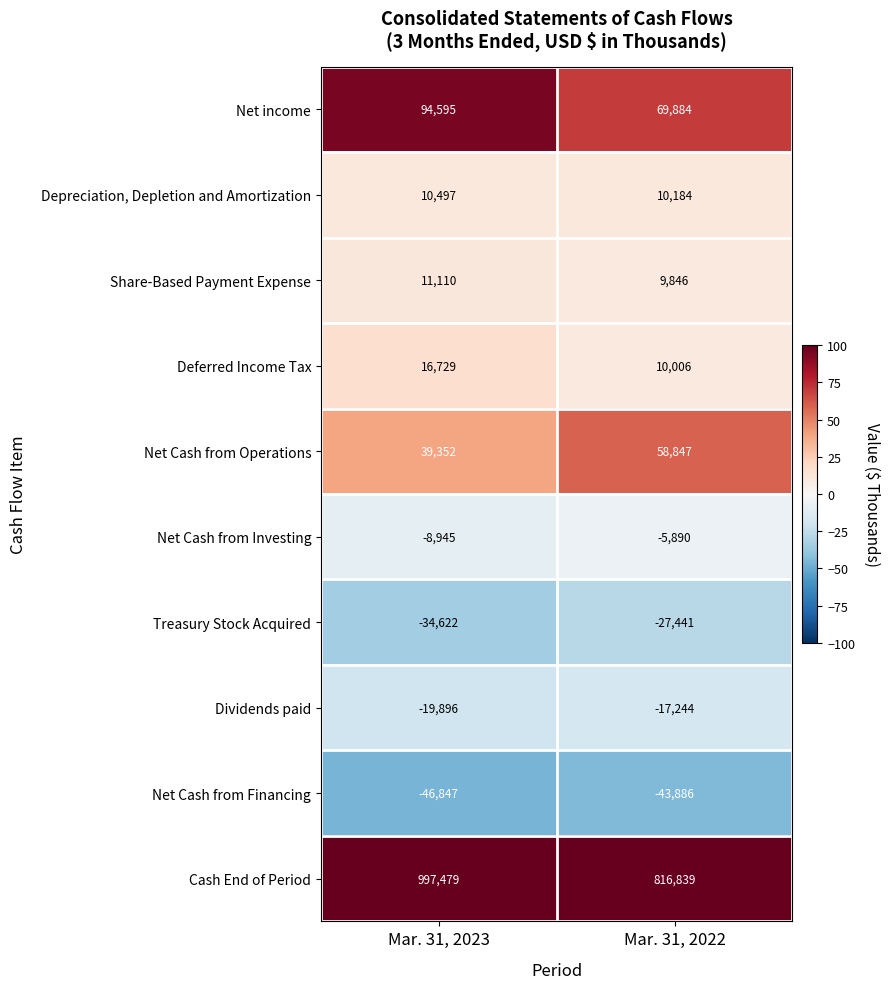

Which series has the largest range (max minus min)?

Cash End of Period